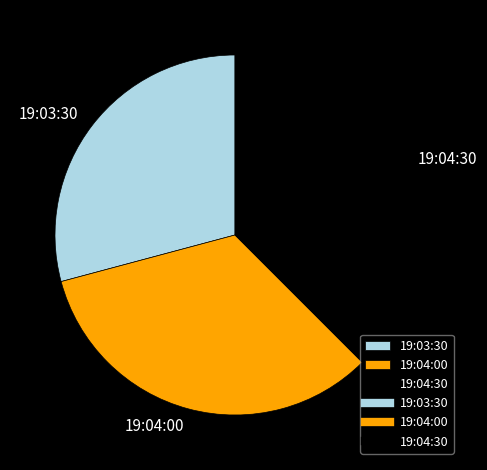

Combined, do 19:03:30 and 19:04:30 account for over 50%?

Yes